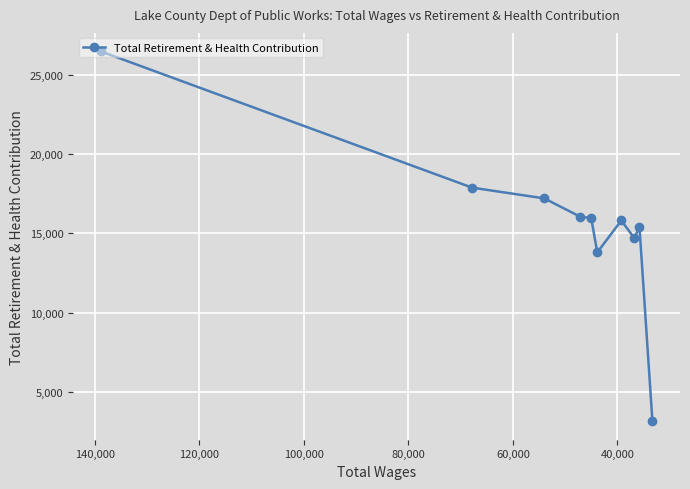

Reading left to right, what are all the values shown in this chart?

26457	17872	17197	16038	15957	13796	15804	14687	15417	3160